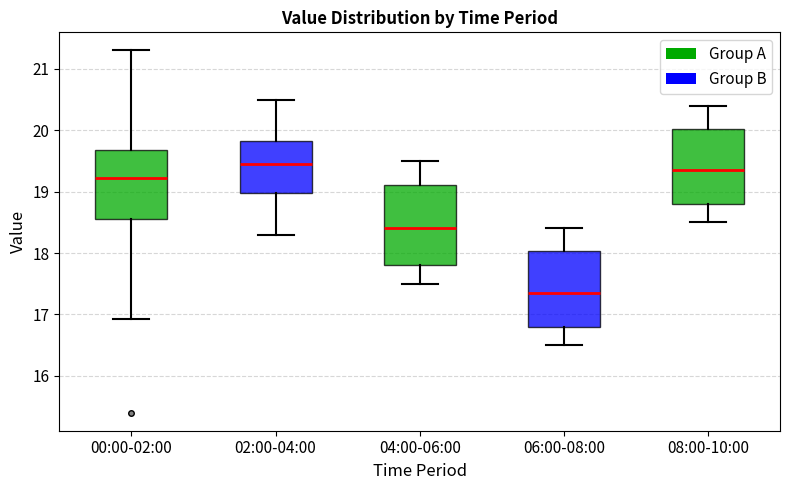

Which box's median line is the lowest?

06:00-08:00